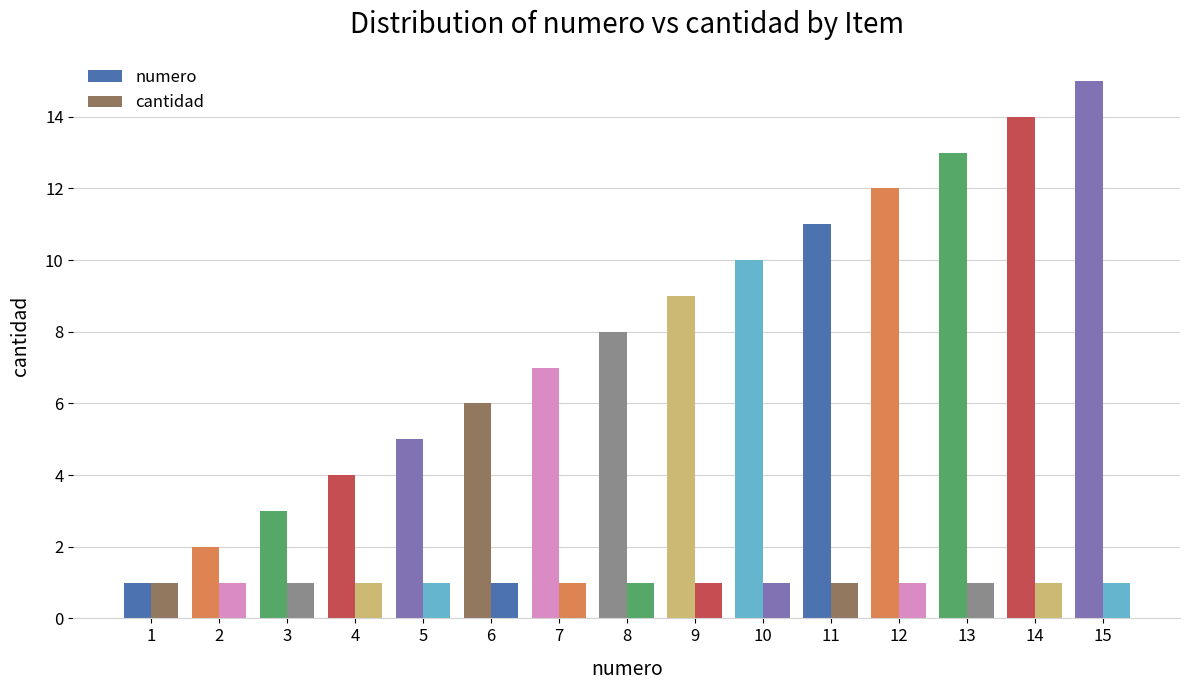

How many distinct data groups are displayed?

2